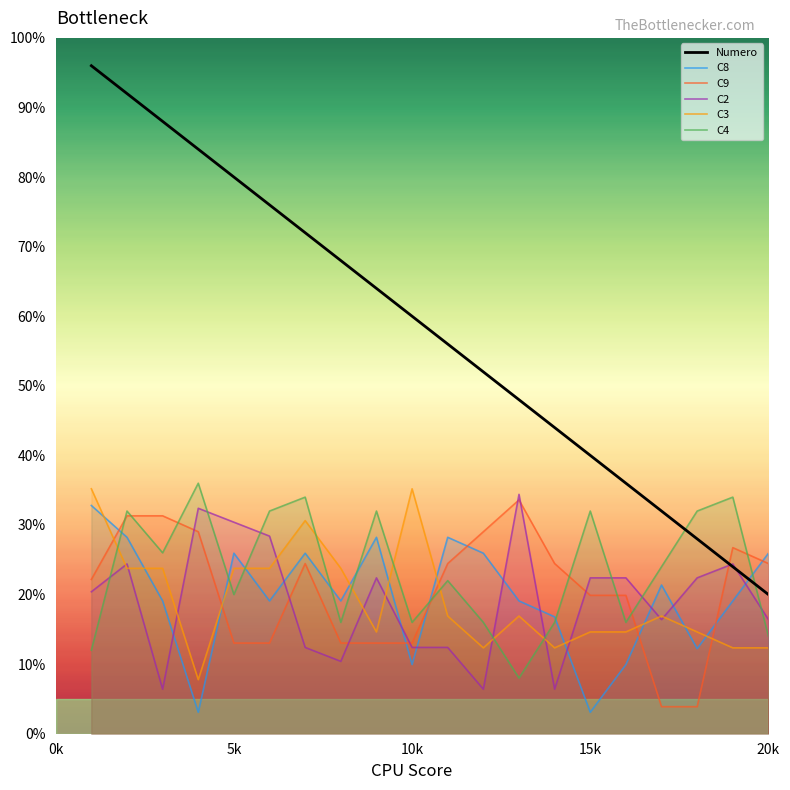

True or false: C8 and C3 intersect in this chart.

True